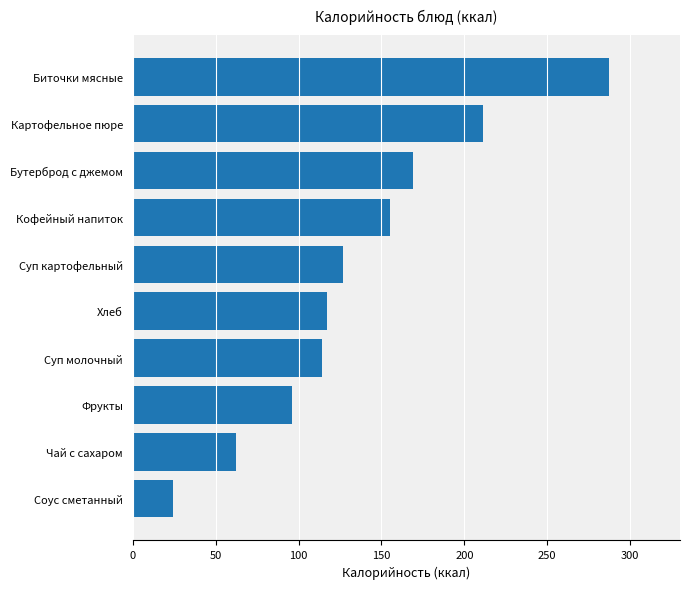

What is the difference between the values at Суп молочный and Соус сметанный?

90